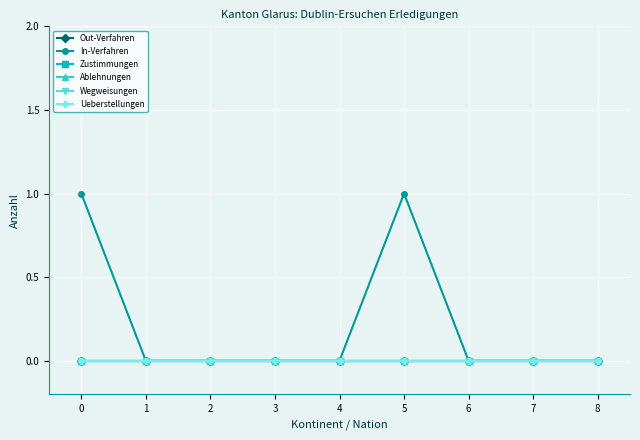

Does the chart have visible grid lines?

Yes